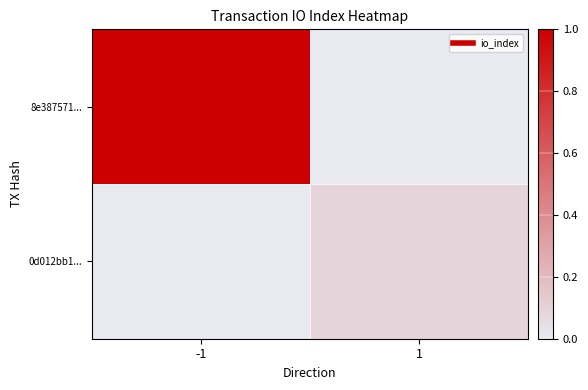

What is the difference between the highest and lowest values at 1?

0.1